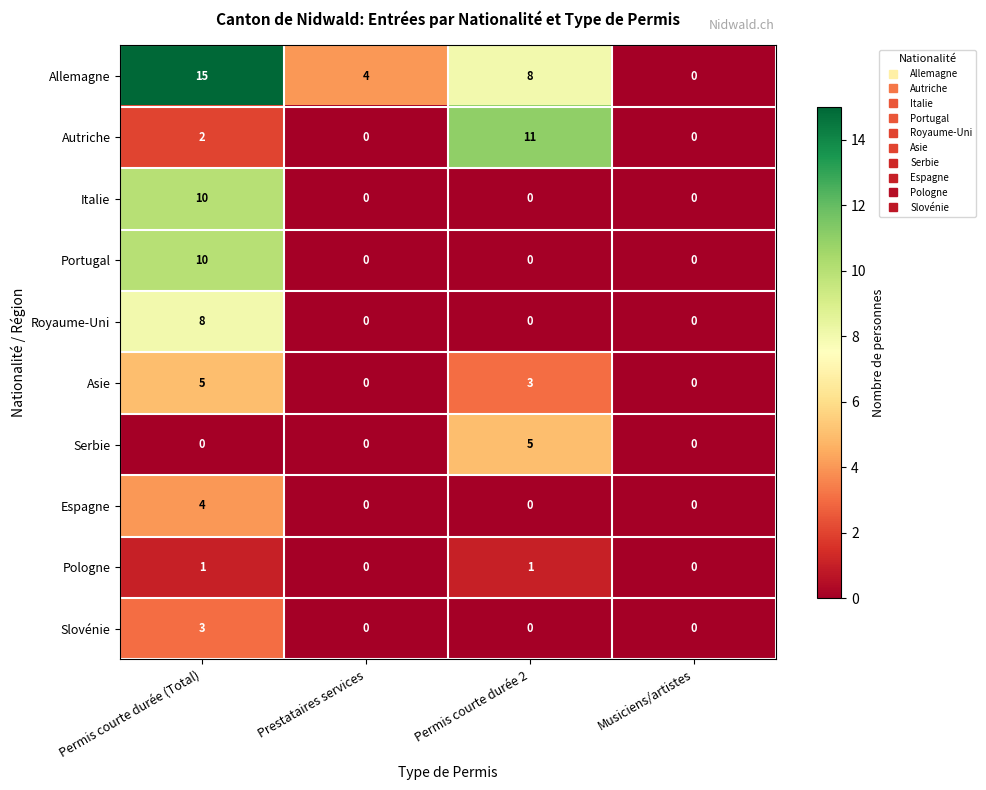

What is the sum of all Asie values?

8